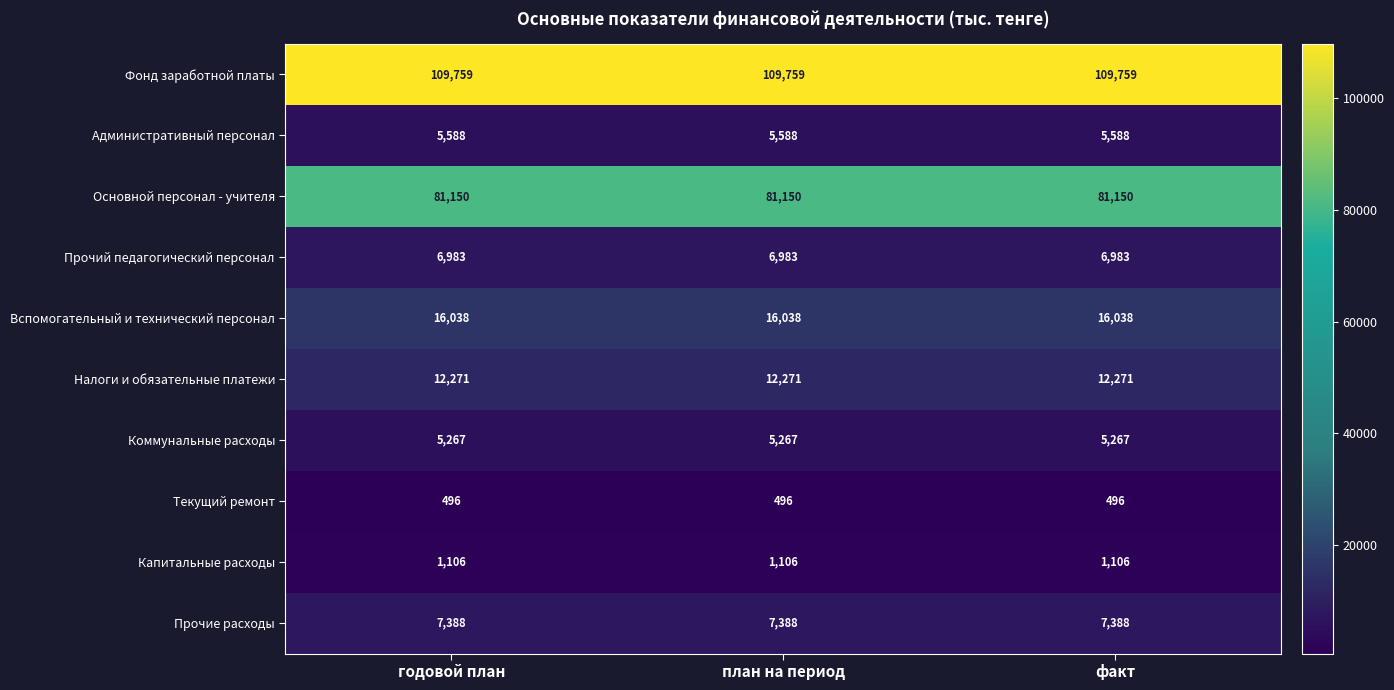

Which series has the largest total across all categories?

Фонд заработной платы